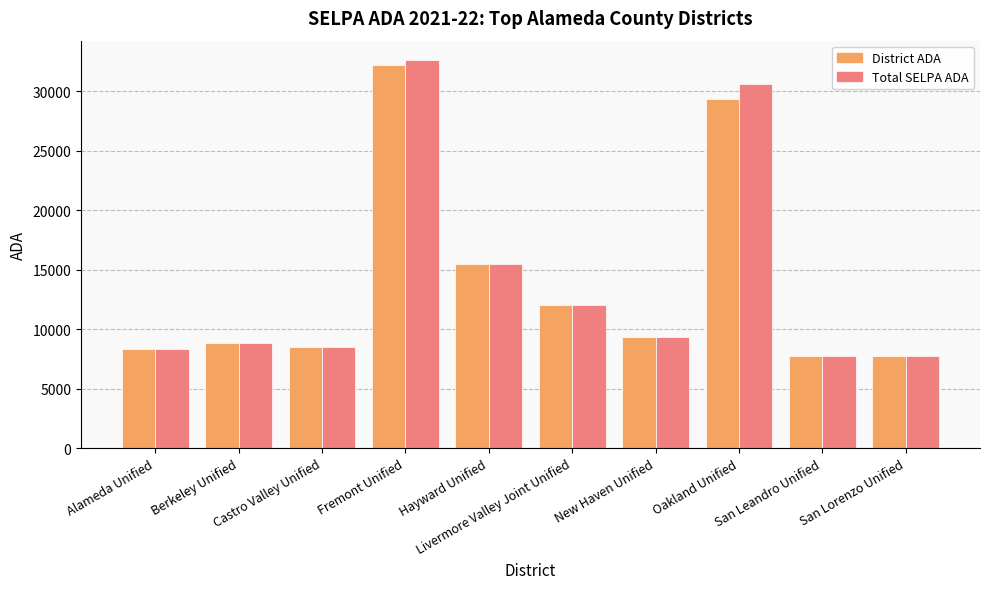

What is the difference between the maximum and second lowest values in the District ADA series?

24483.4